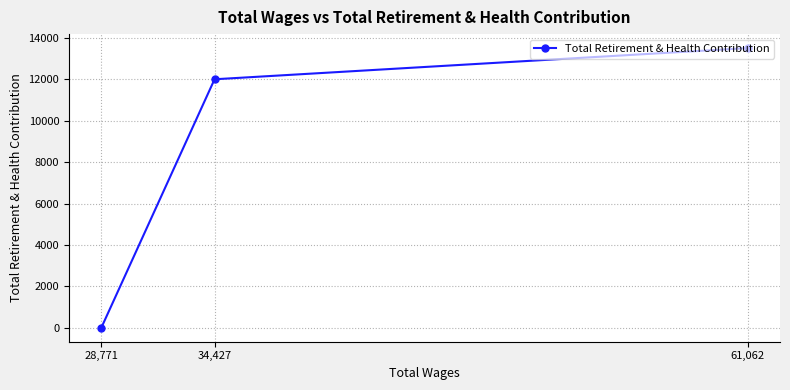

What position from the right is 34,427?

2